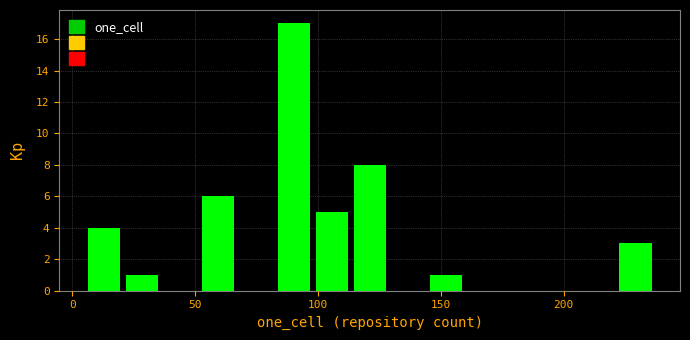

Read against the x-axis, roughly where is the centre of the tallest bar?

90